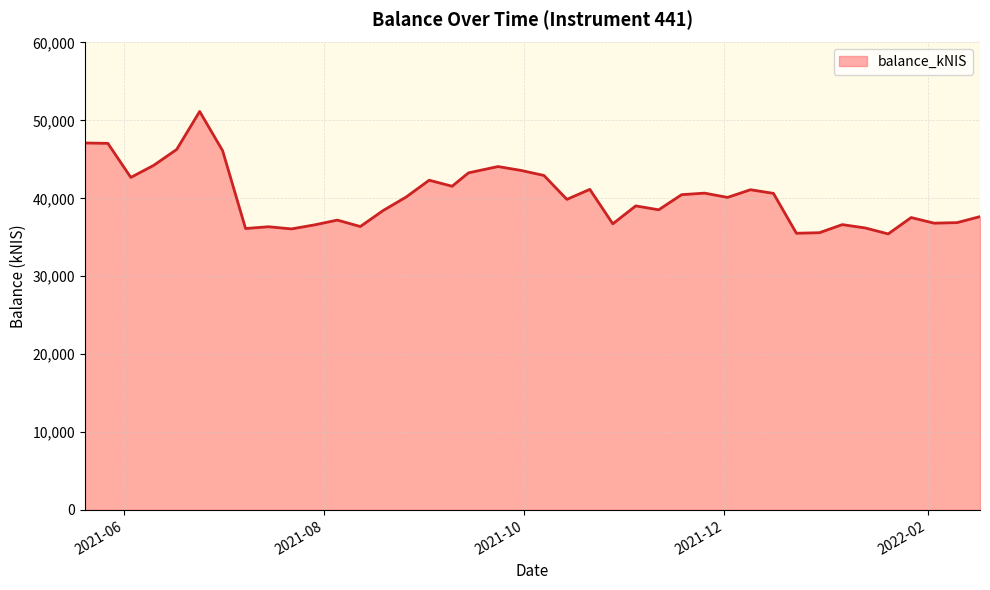

What is the maximum value shown in the chart?

51148.5